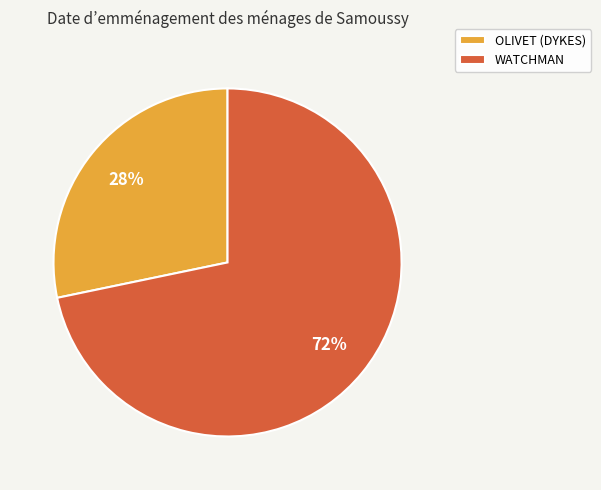

Which category has the biggest portion of the pie?

WATCHMAN